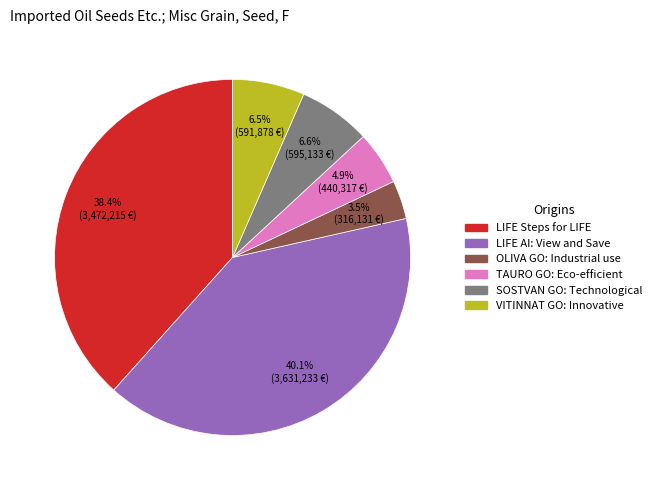

What is the largest slice in the pie chart?

LIFE AI: View and Save